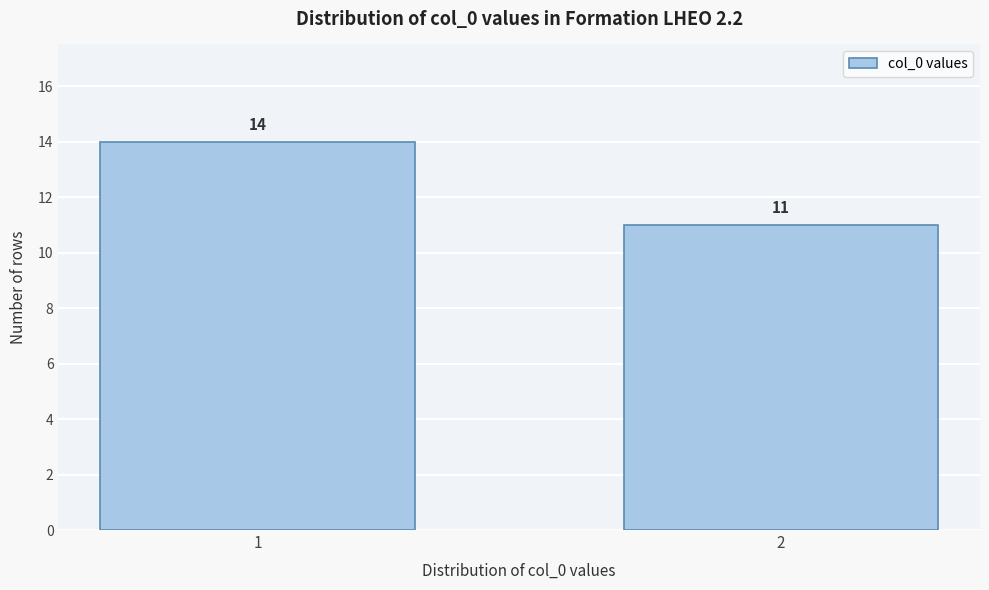

Reading left to right, extract all data points from this chart.

1=14	2=11